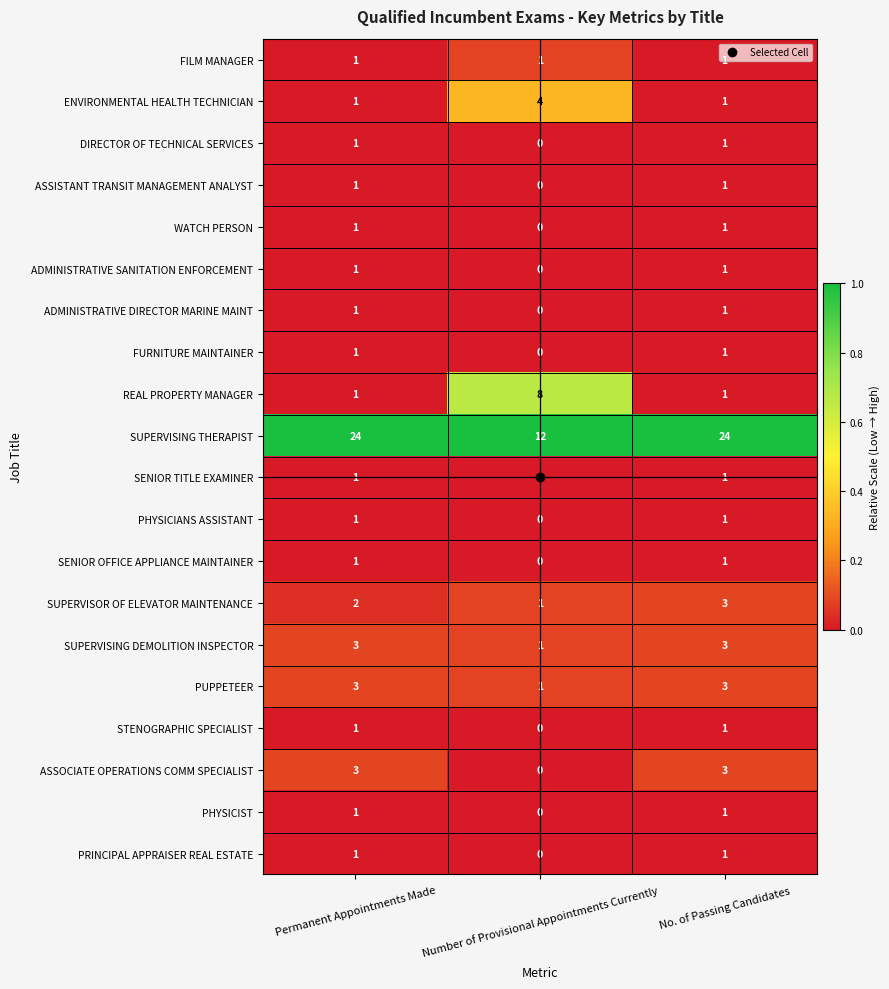

Between Permanent Appointments Made and No. of Passing Candidates, which series saw the biggest shift?

SUPERVISOR OF ELEVATOR MAINTENANCE